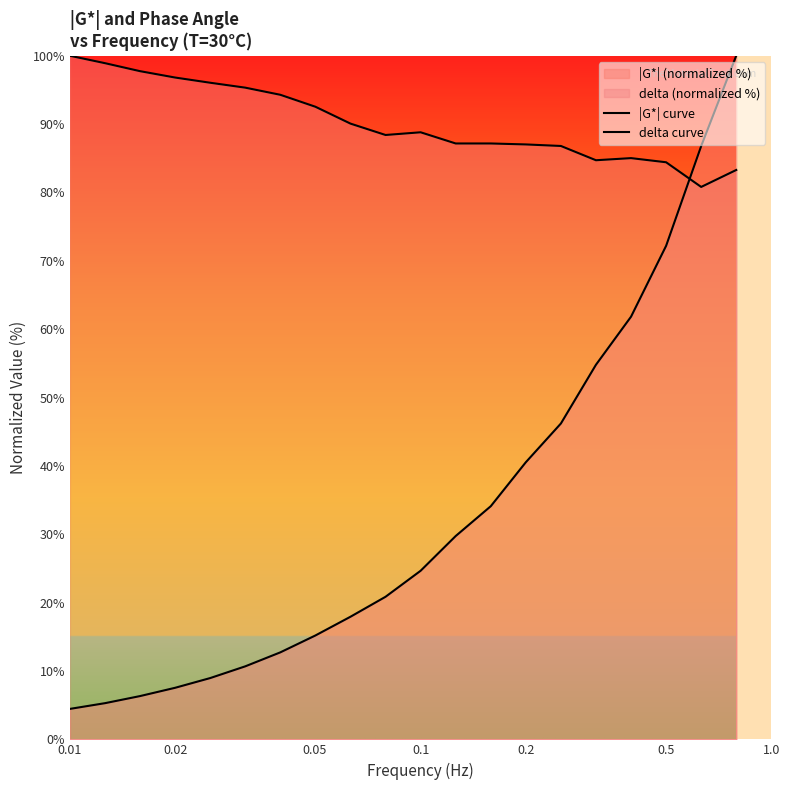

True or false: delta curve and |G*| curve cross at least once.

True